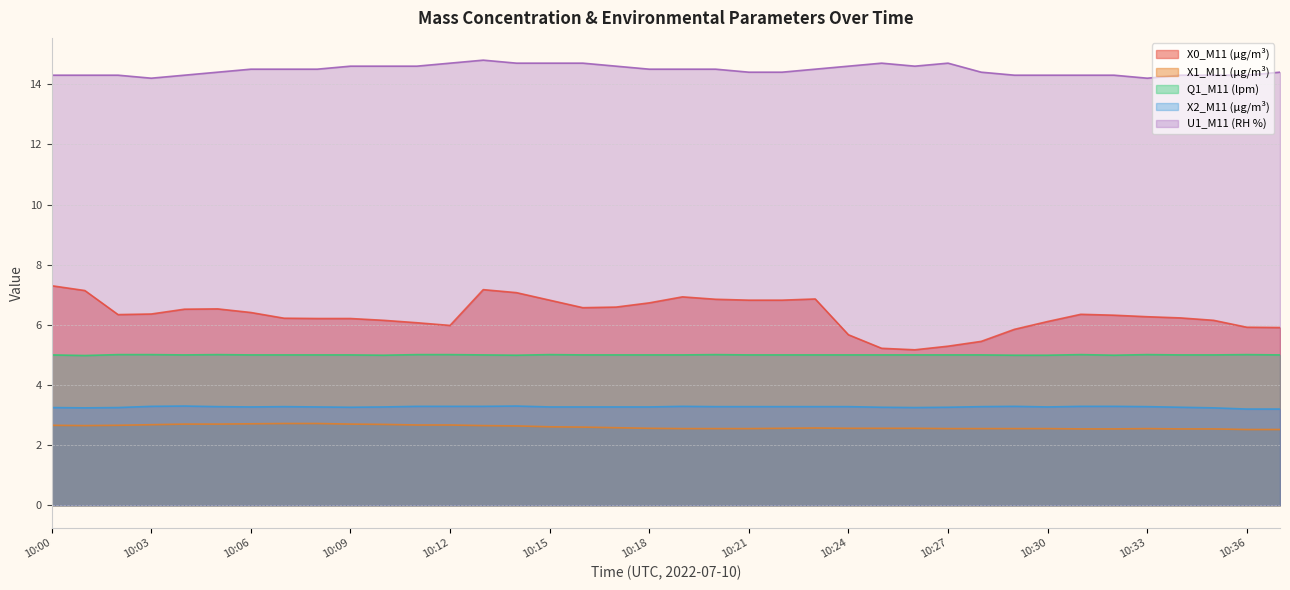

What is the value of the X1_M11 (μg/m³) point at the 2nd from the left?

2.6